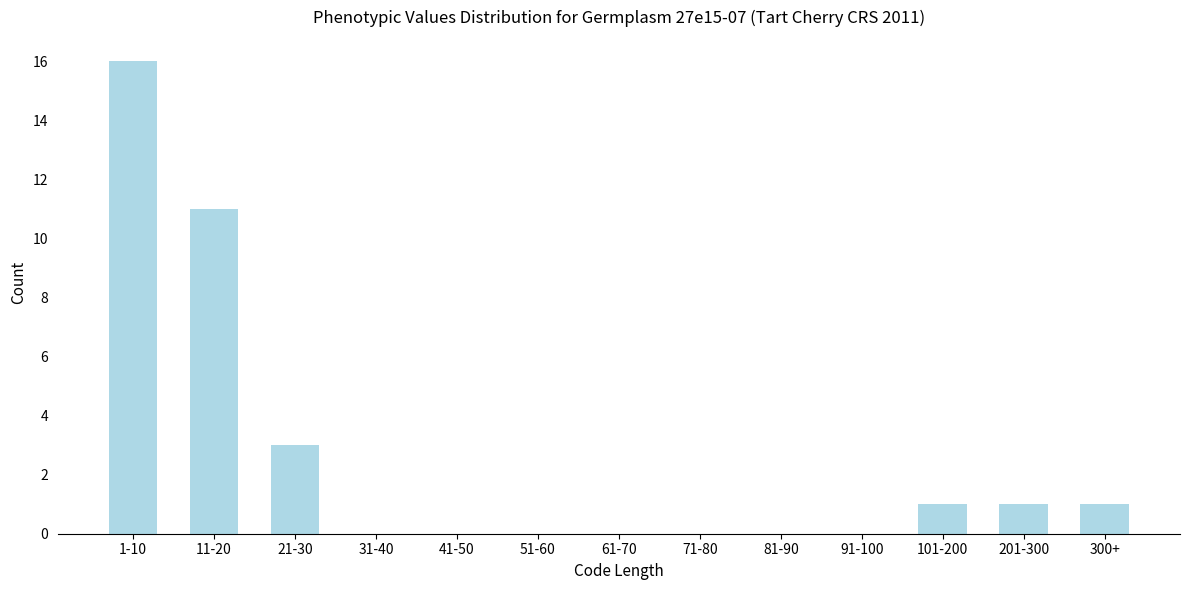

Reading right to left, what are all the values shown in this chart?

300+=1	201-300=1	101-200=1	91-100=0	81-90=0	71-80=0	61-70=0	51-60=0	41-50=0	31-40=0	21-30=3	11-20=11	1-10=16